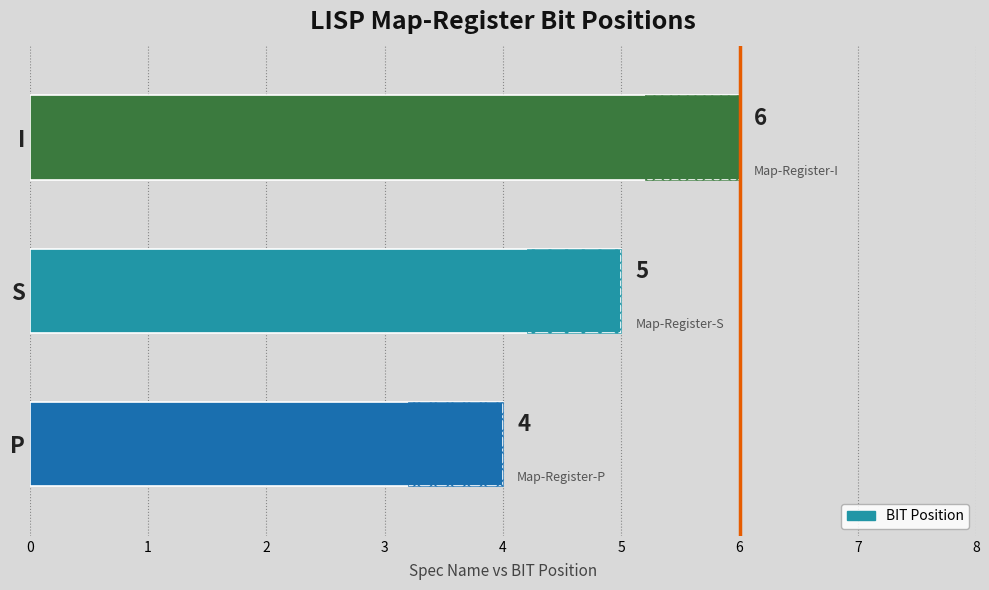

How many values are below 5?

1